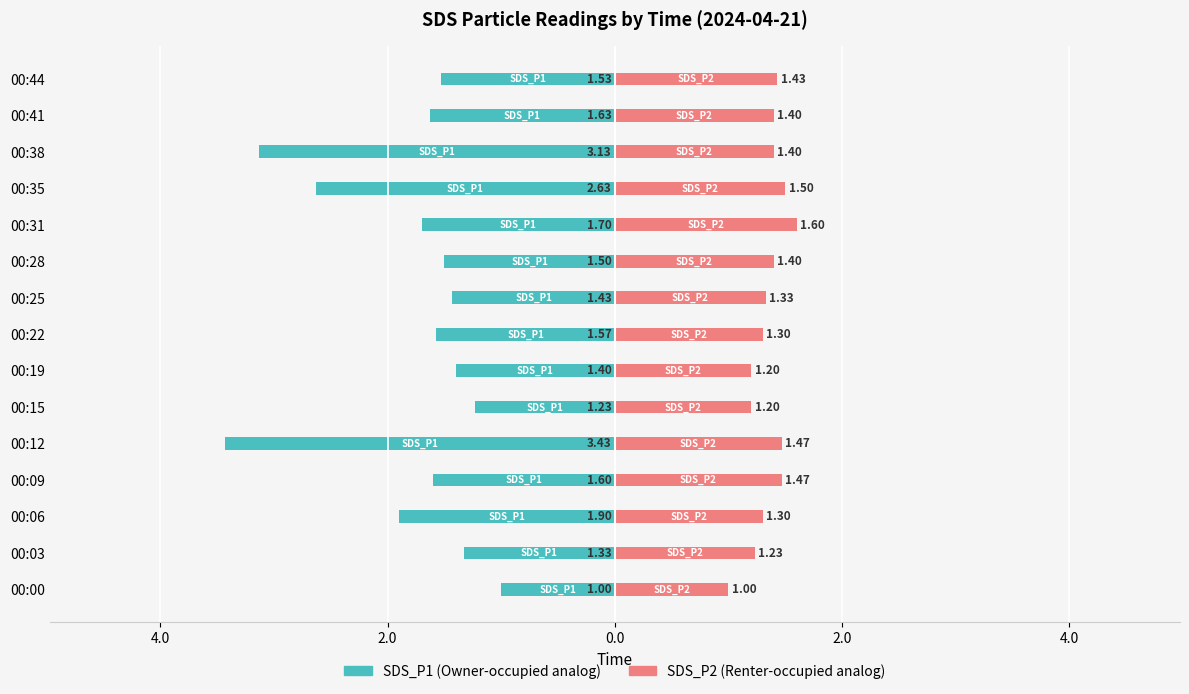

What is the difference between the SDS_P2 values at 00:22 and 00:38?

0.1